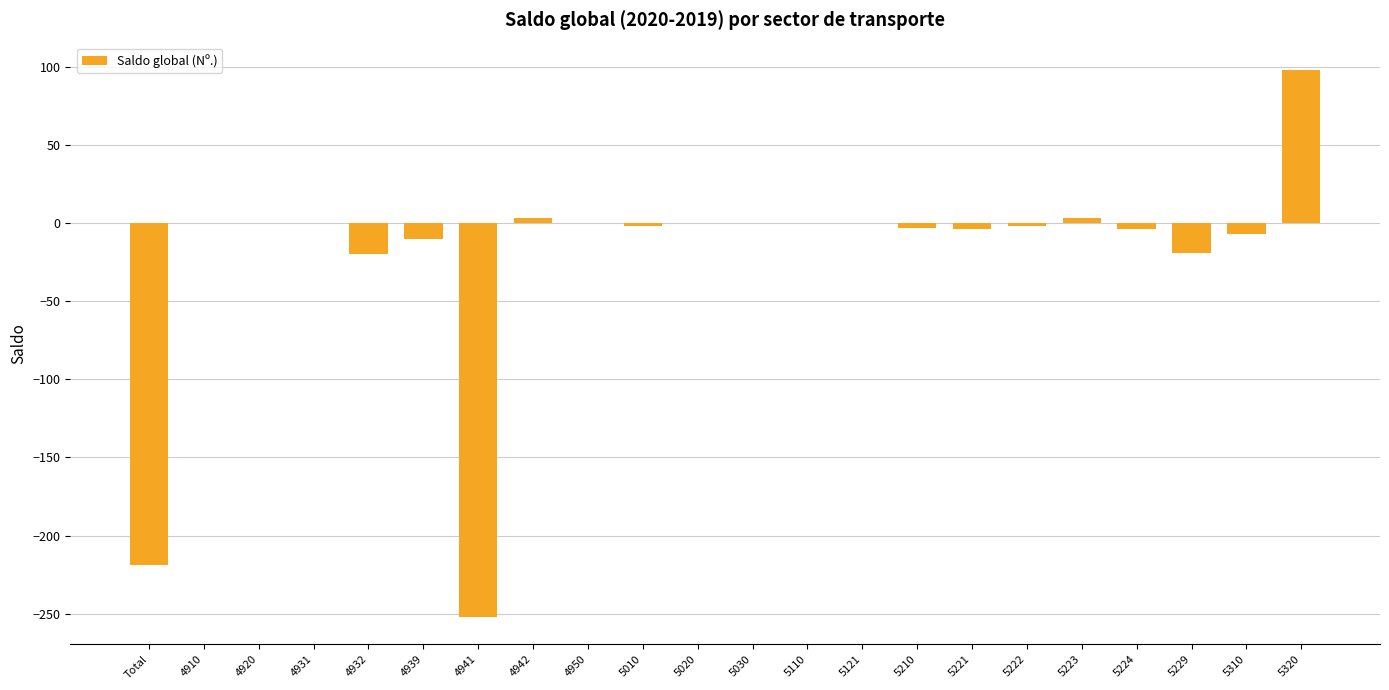

Is it true that the value at 5110 is -135?

False